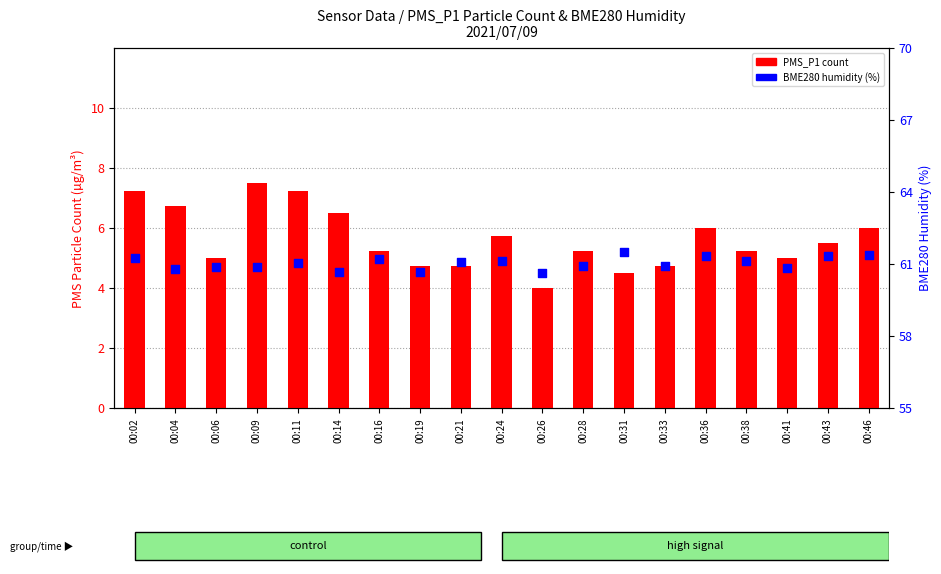

Which series has the largest total across all categories?

BME280 humidity